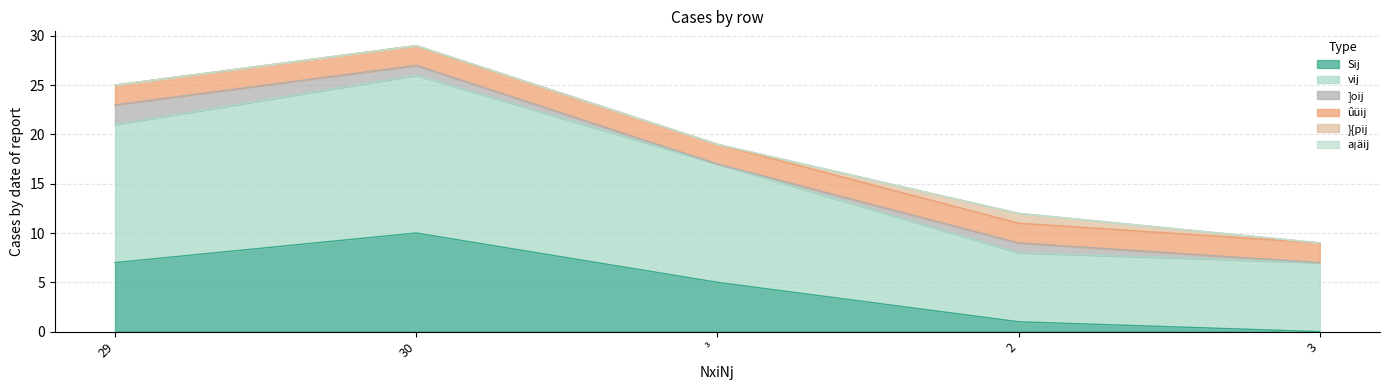

At 30, list the series in order from smallest to largest.

}{pij, a¡äij, ]oij, ûüij, Sij, vij